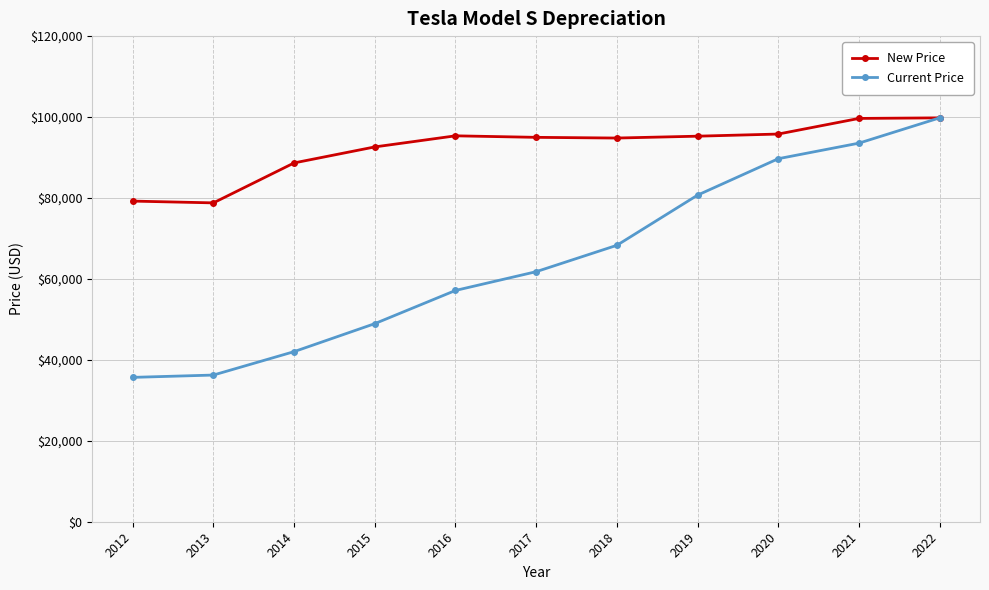

What is the total value across all series at 2017?

156772